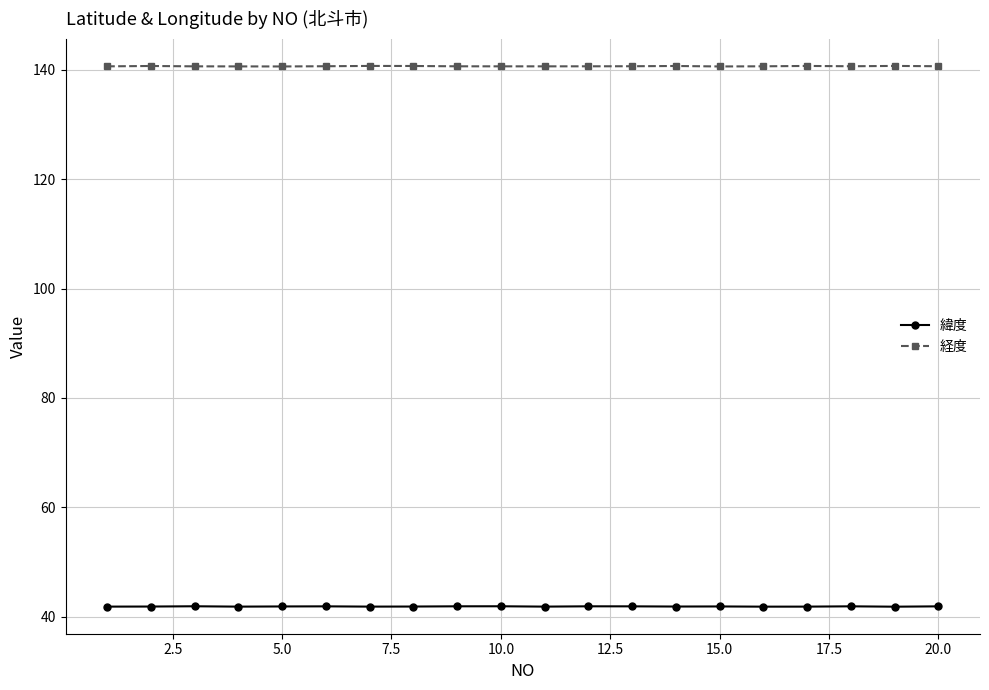

At how many categories does at least one series exceed 86?

20